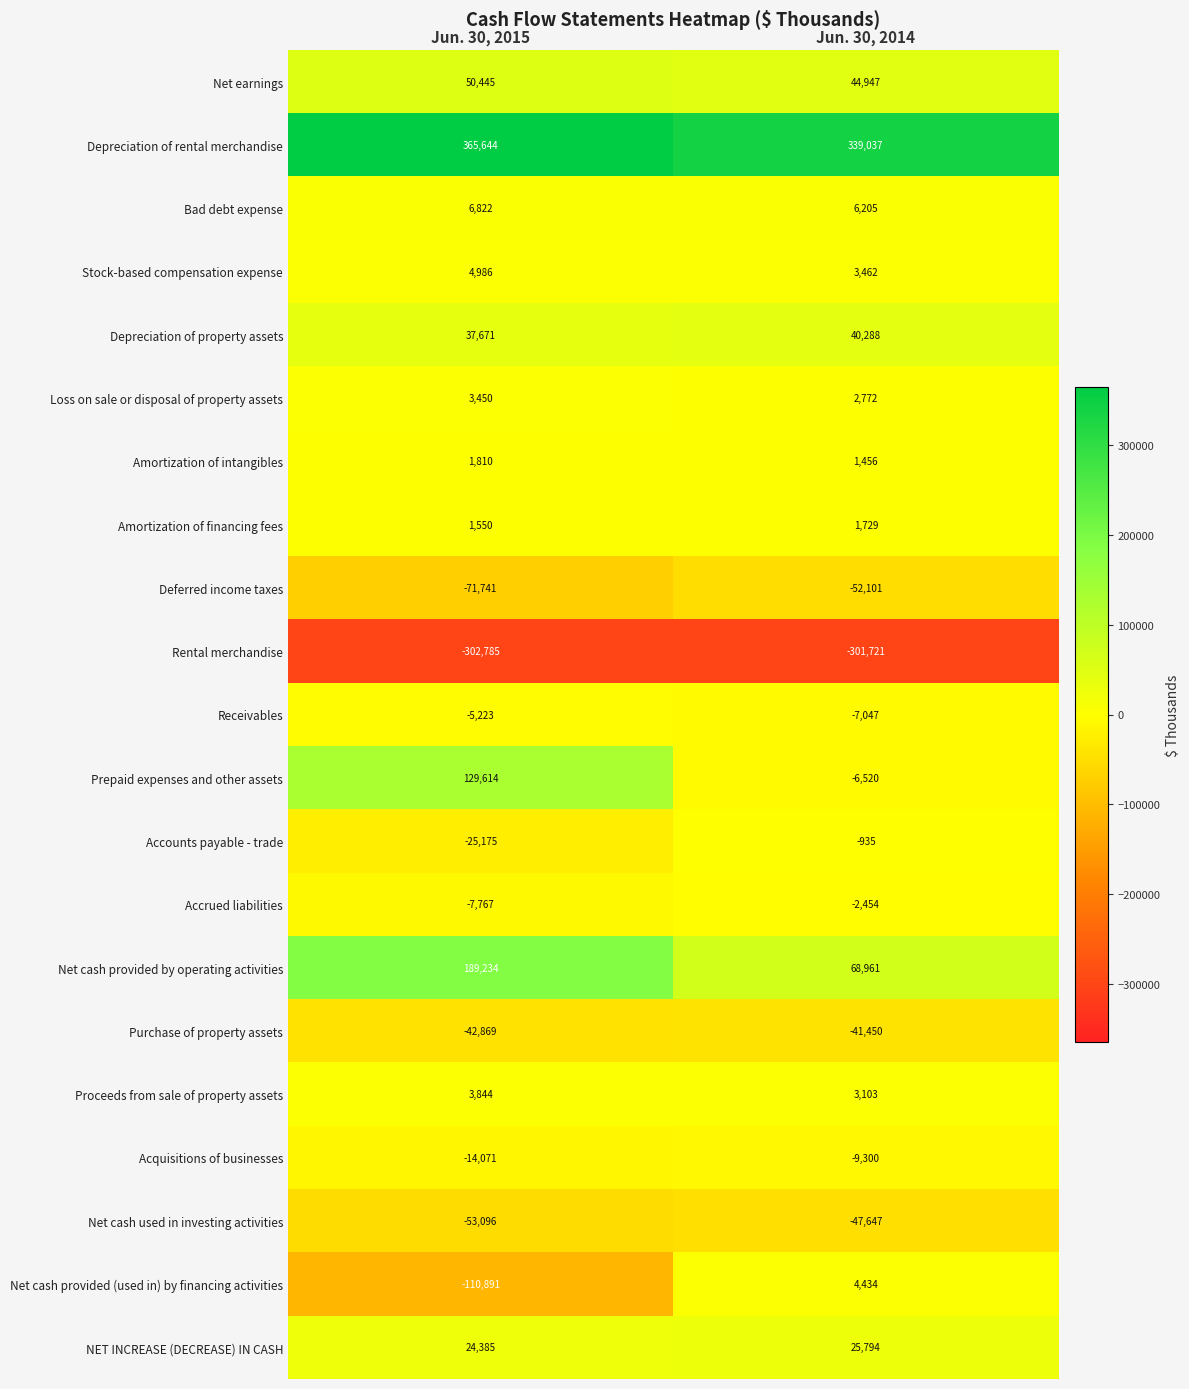

Which series changed the most between Jun. 30, 2015 and Jun. 30, 2014?

Prepaid expenses and other assets